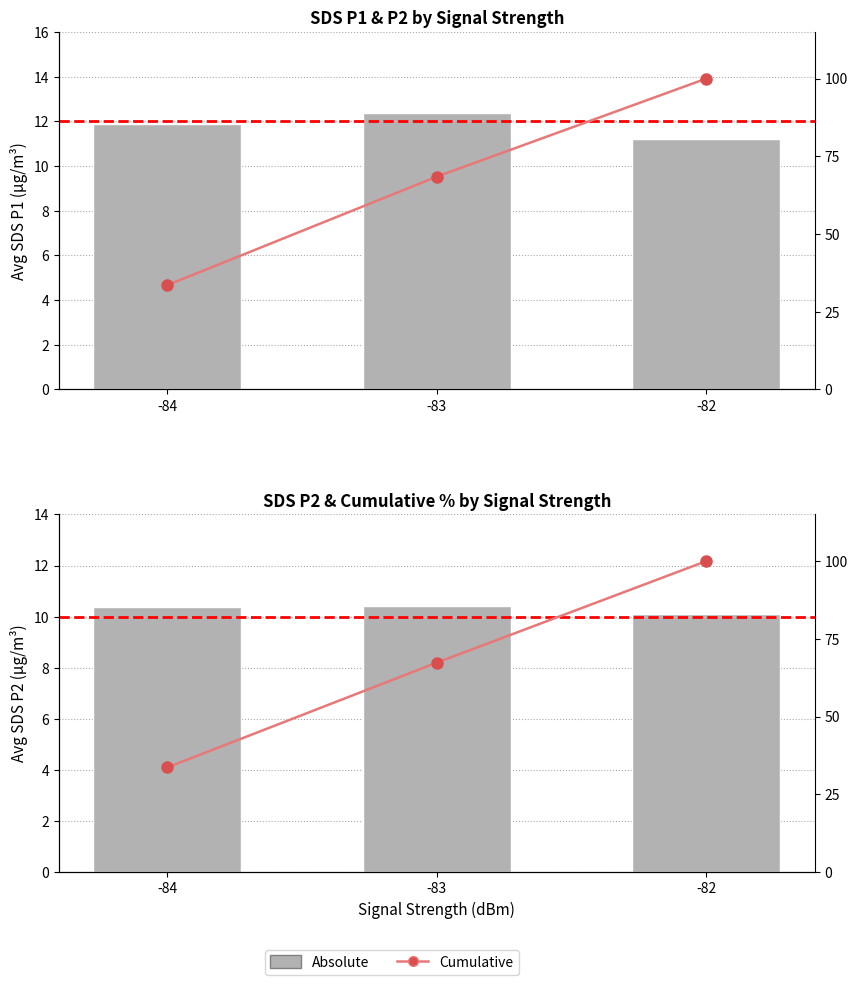

What is the sum of the Cumulative values at -83 and -82?

167.3